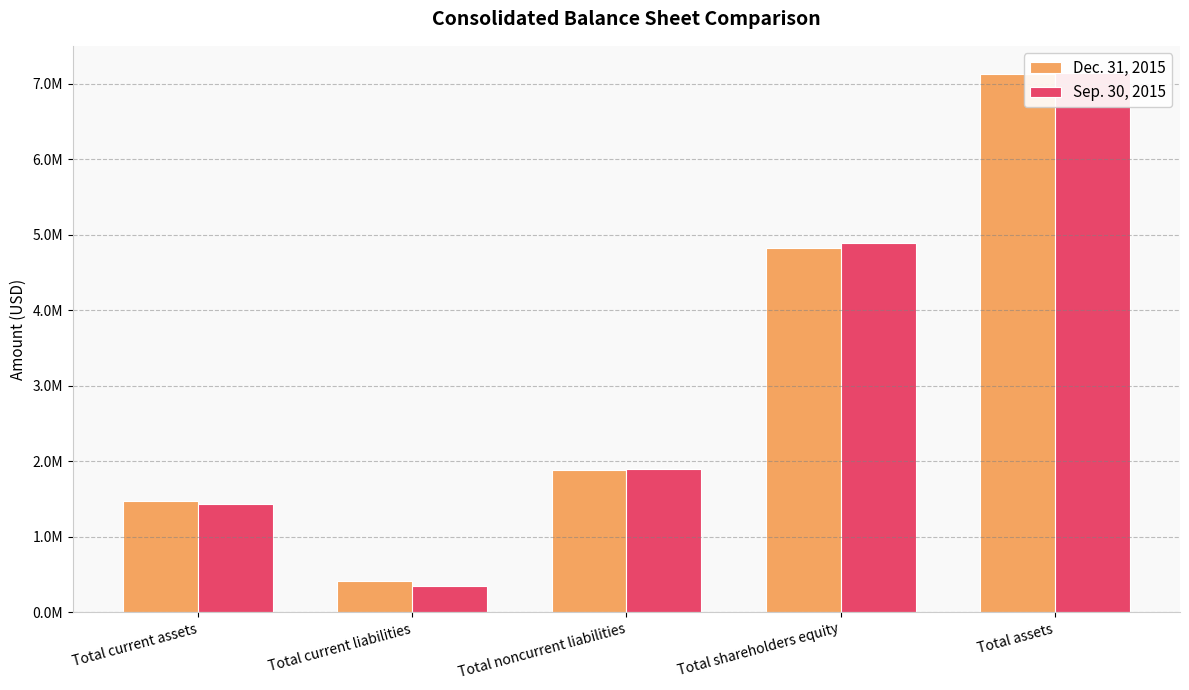

Which category has the lowest value in the Dec. 31, 2015 series?

Total current liabilities